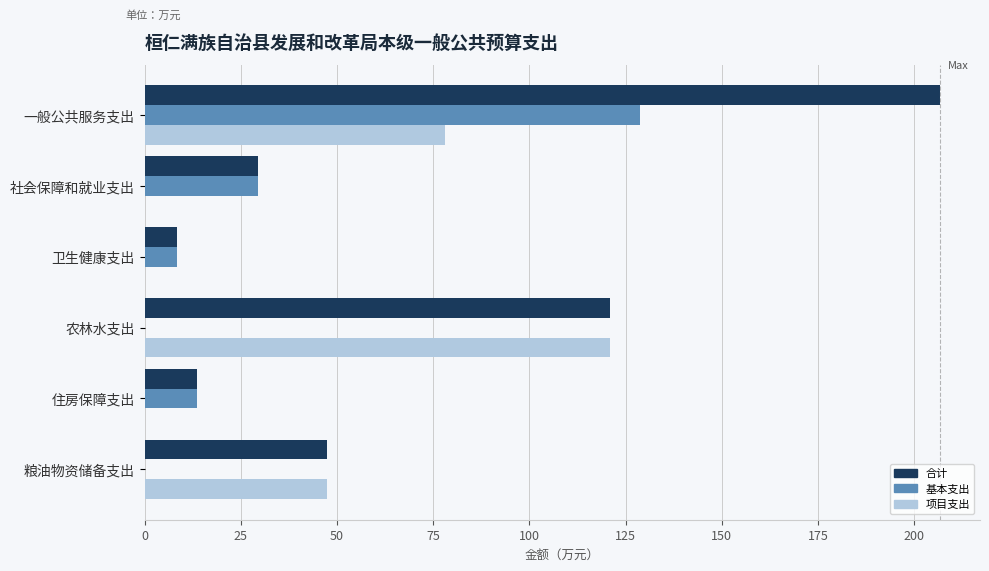

Between 社会保障和就业支出 and 粮油物资储备支出, which series saw the biggest shift?

项目支出